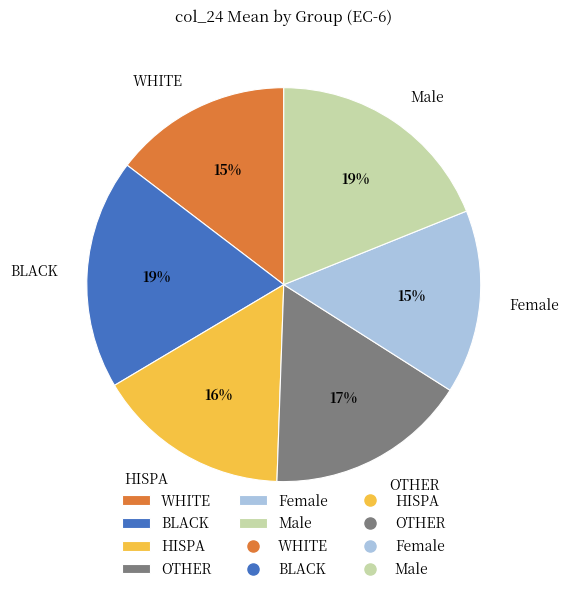

To the nearest percent, what is the difference between the largest and smallest slice percentages?

4%